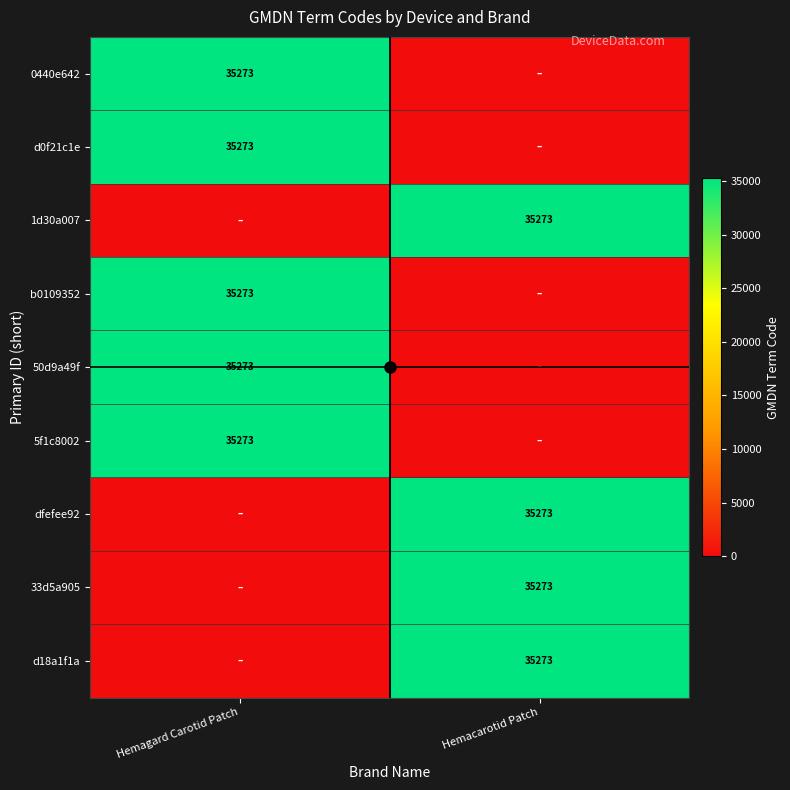

True or false: 33d5a905 has a value of 35273 at Hemacarotid Patch.

True